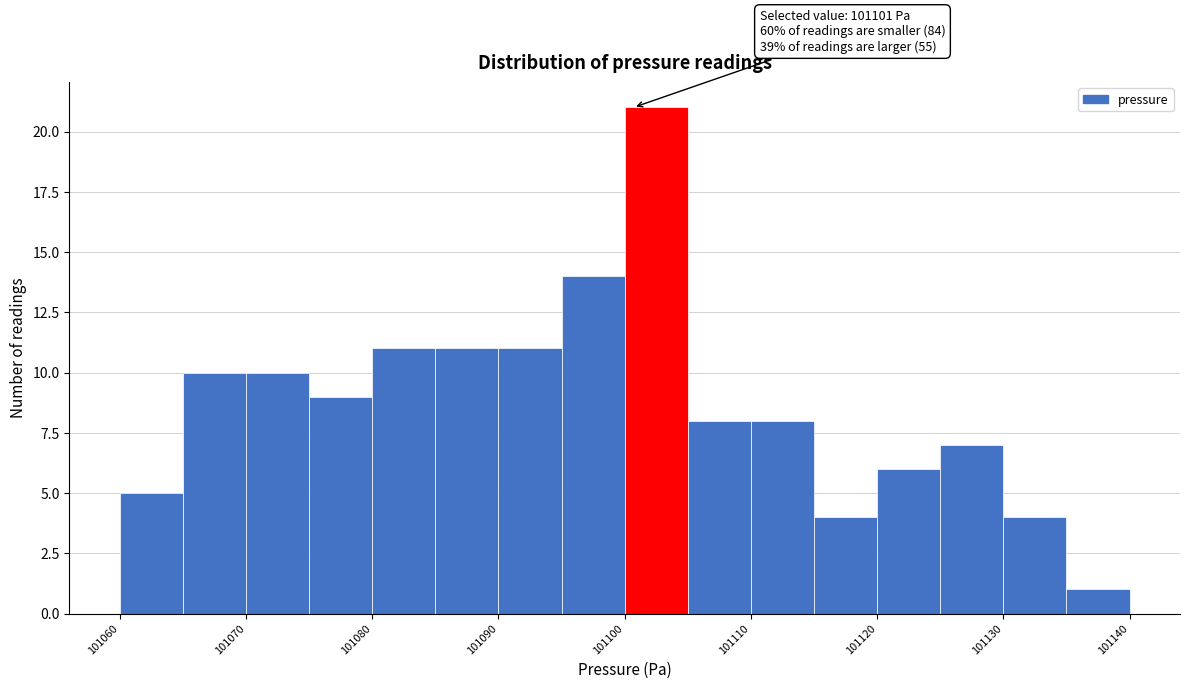

Over which range of the x-axis is the bar tallest?

101100 to 101105